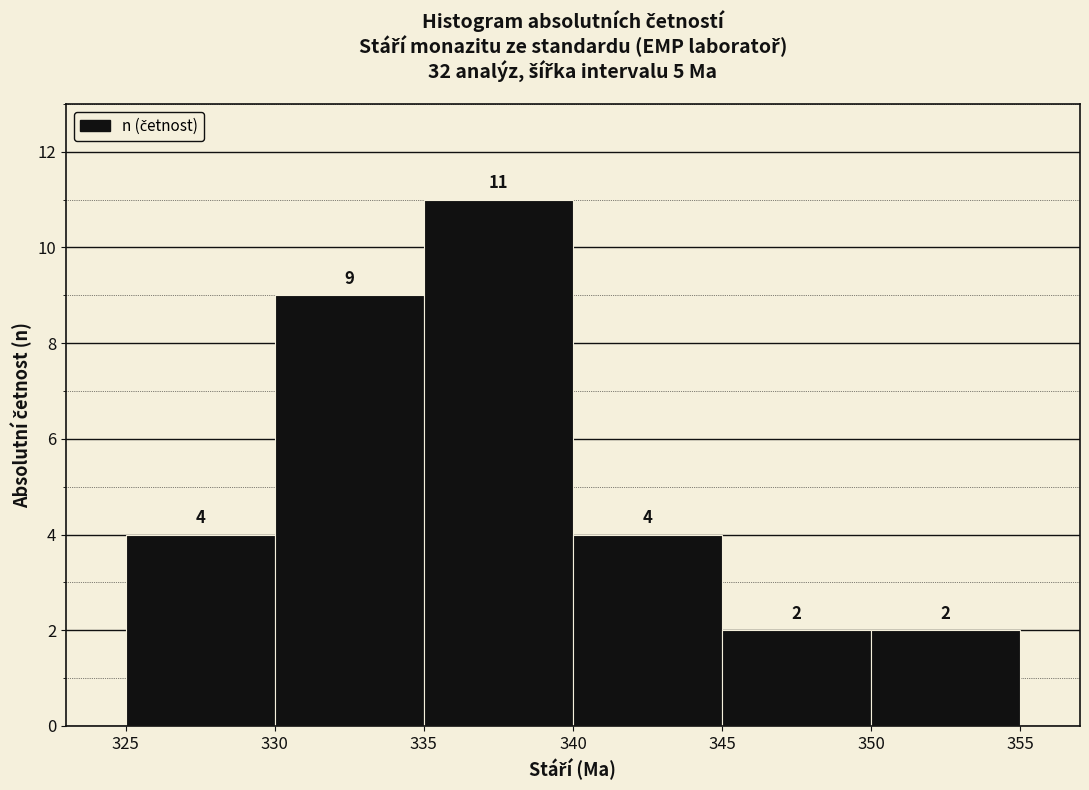

Reading left to right, list every bar in this chart as the range it spans on the x-axis followed by its height.

325 to 330: 4
330 to 335: 9
335 to 340: 11
340 to 345: 4
345 to 350: 2
350 to 355: 2